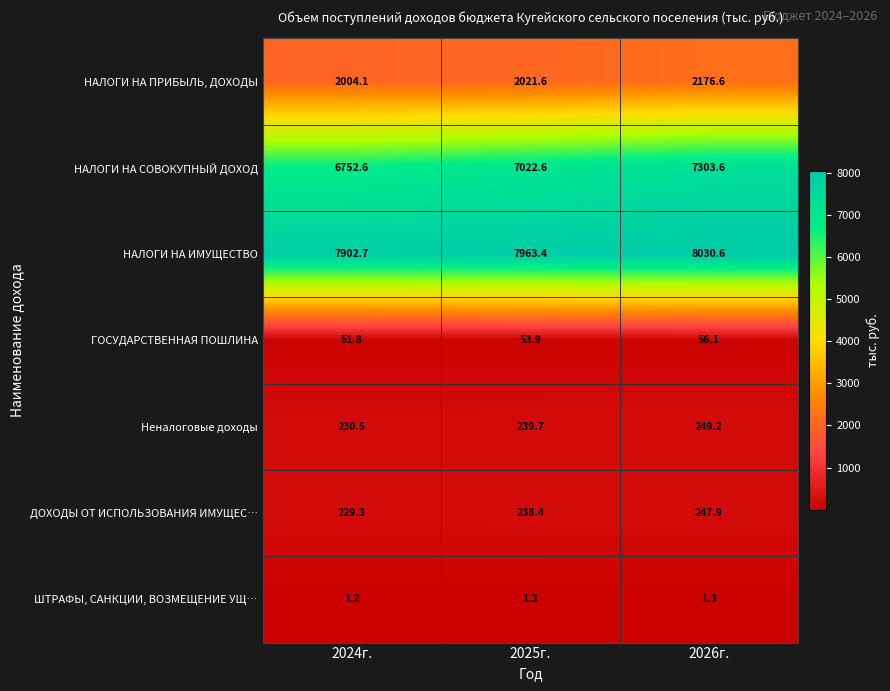

Reading left to right, what are all the values shown in this chart?

НАЛОГИ НА ПРИБЫЛЬ, ДОХОДЫ: 2024г.=2004.1	2025г.=2021.6	2026г.=2176.6
НАЛОГИ НА СОВОКУПНЫЙ ДОХОД: 2024г.=6752.6	2025г.=7022.6	2026г.=7303.6
НАЛОГИ НА ИМУЩЕСТВО: 2024г.=7902.7	2025г.=7963.4	2026г.=8030.6
ГОСУДАРСТВЕННАЯ ПОШЛИНА: 2024г.=51.8	2025г.=53.9	2026г.=56.1
Неналоговые доходы: 2024г.=230.5	2025г.=239.7	2026г.=249.2
ДОХОДЫ ОТ ИСПОЛЬЗОВАНИЯ ИМУЩЕС…: 2024г.=229.3	2025г.=238.4	2026г.=247.9
ШТРАФЫ, САНКЦИИ, ВОЗМЕЩЕНИЕ УЩ…: 2024г.=1.2	2025г.=1.3	2026г.=1.3